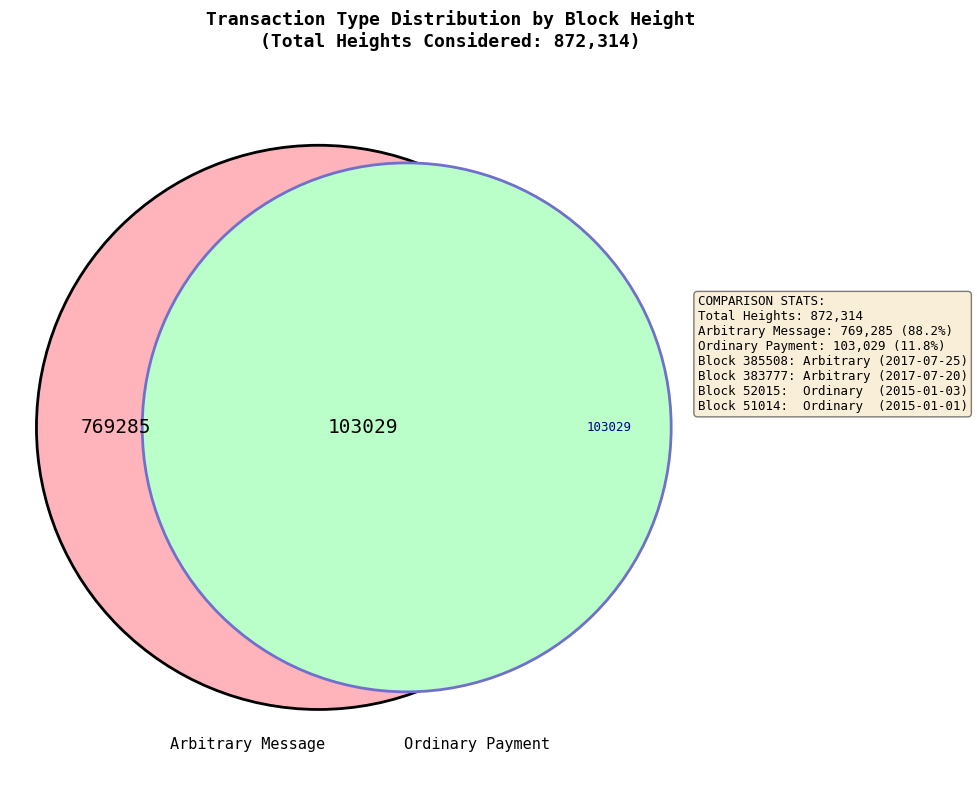

True or false: 383777 accounts for 44% of the total.

True